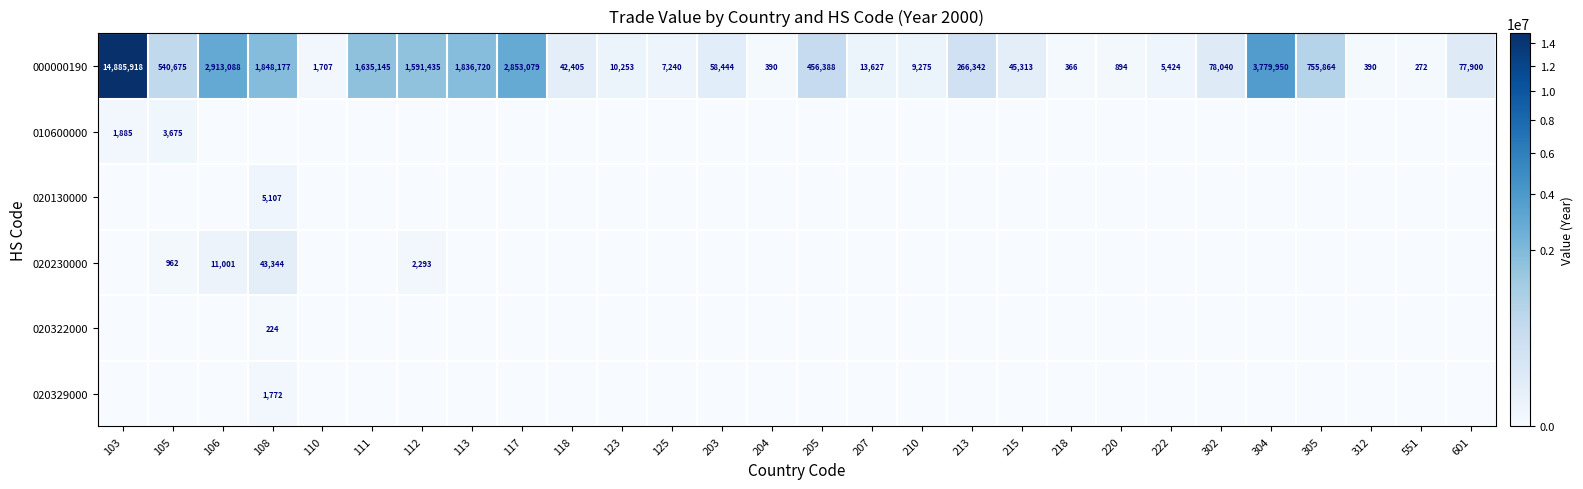

At which label does 000000190 first exceed 77900?

103